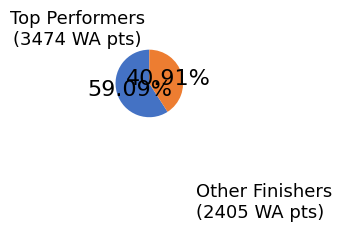

Is there a majority slice in this chart?

Yes